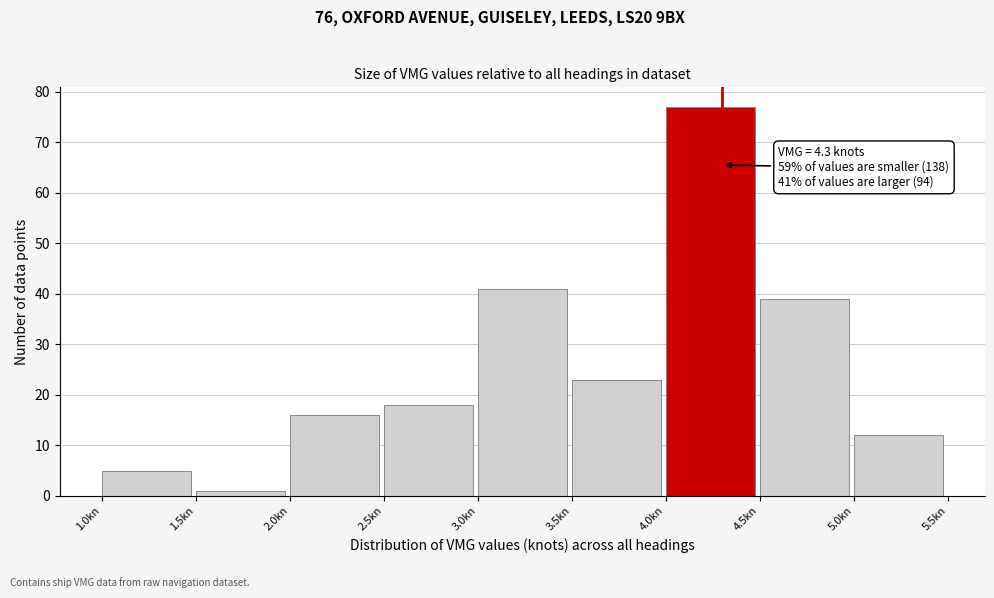

Over which range of the x-axis is the bar tallest?

4.0 to 4.5